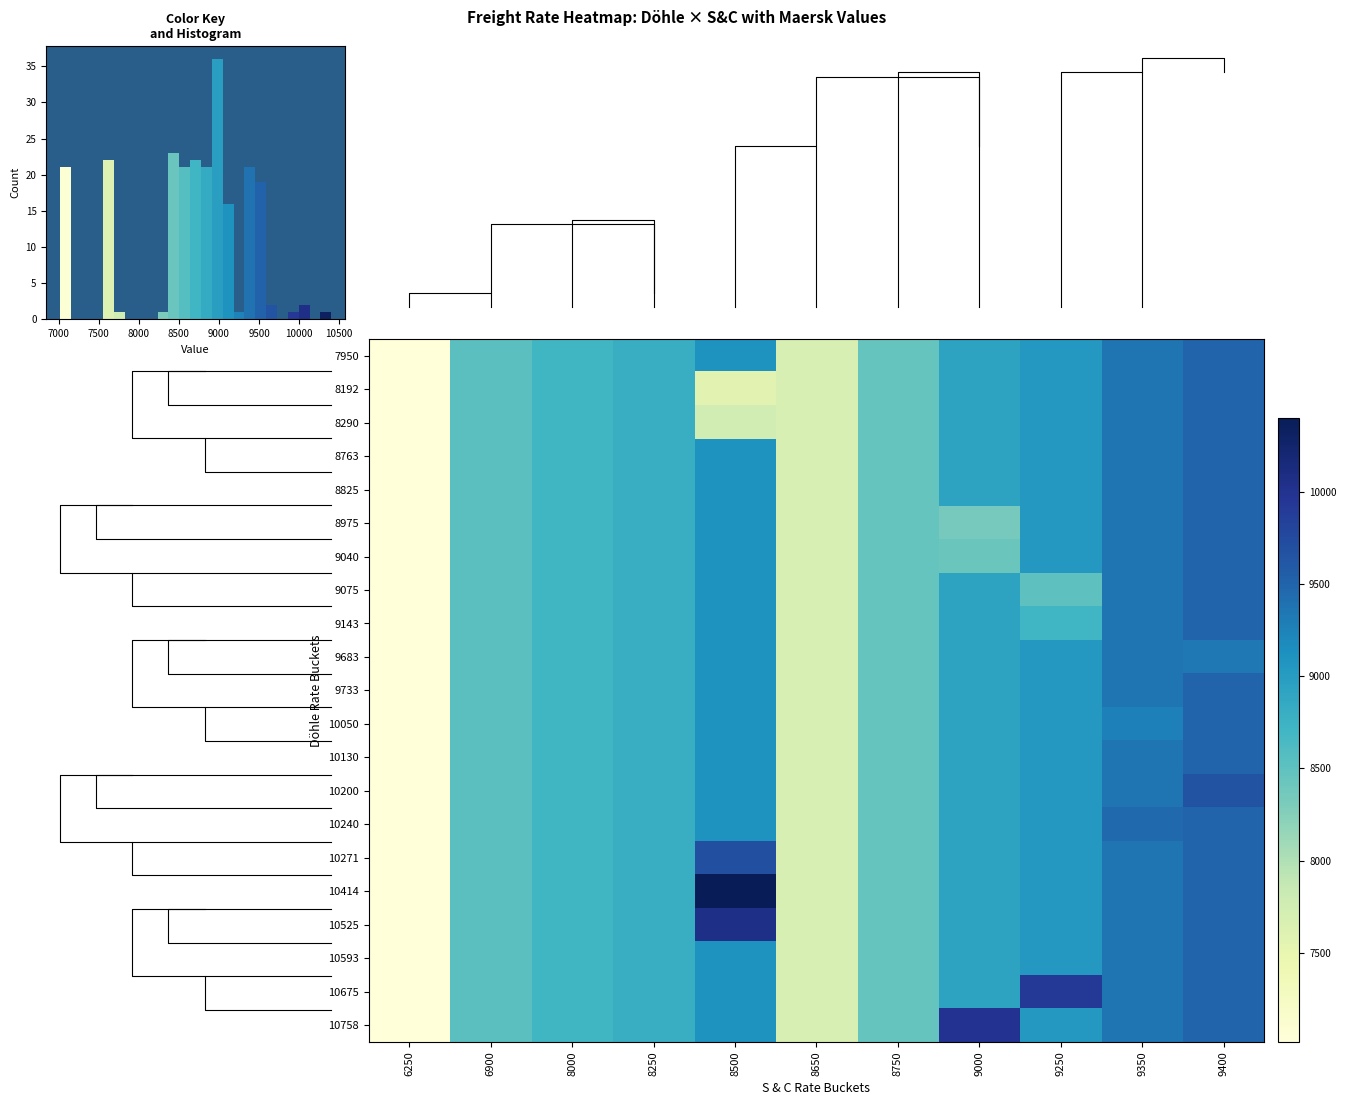

At which label does 10593 first exceed 8800?

8500